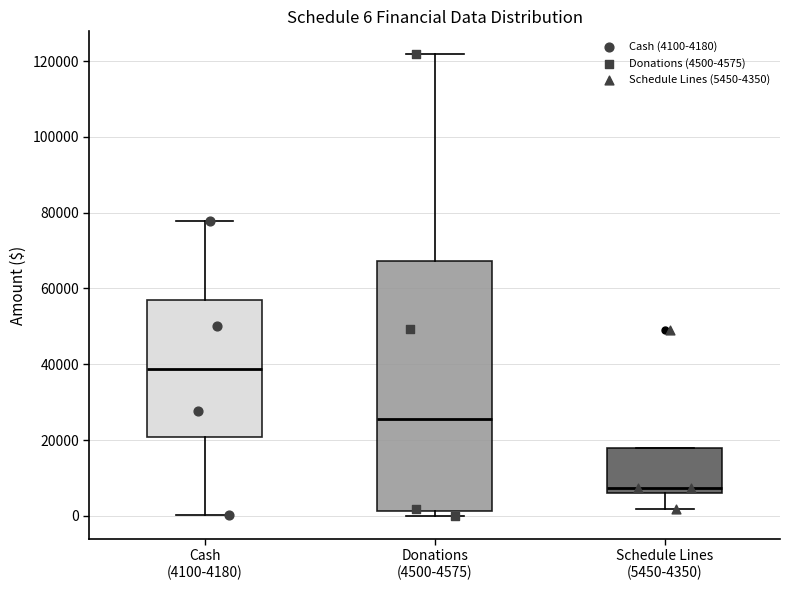

Which box is the tallest, from its lower edge to its upper edge?

Donations (4500-4575)